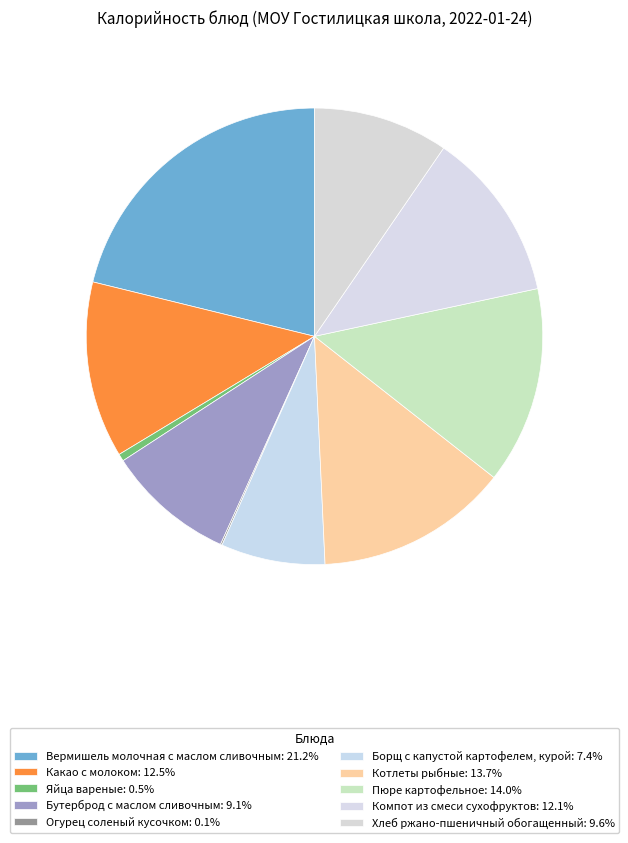

Does Огурец соленый кусочком represent more than half of the total?

No